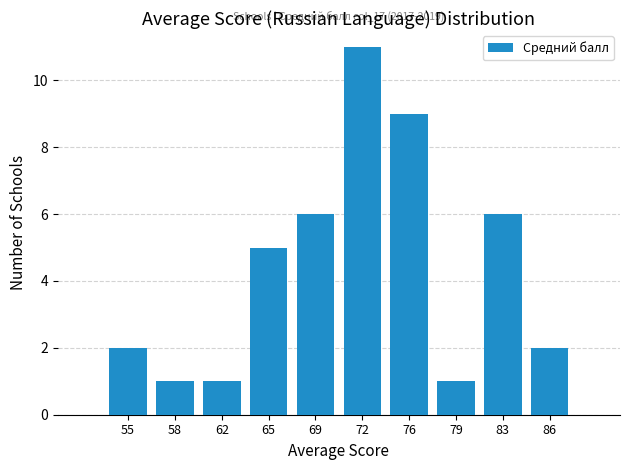

Over which range of the x-axis is the bar tallest?

70.5 to 74.0